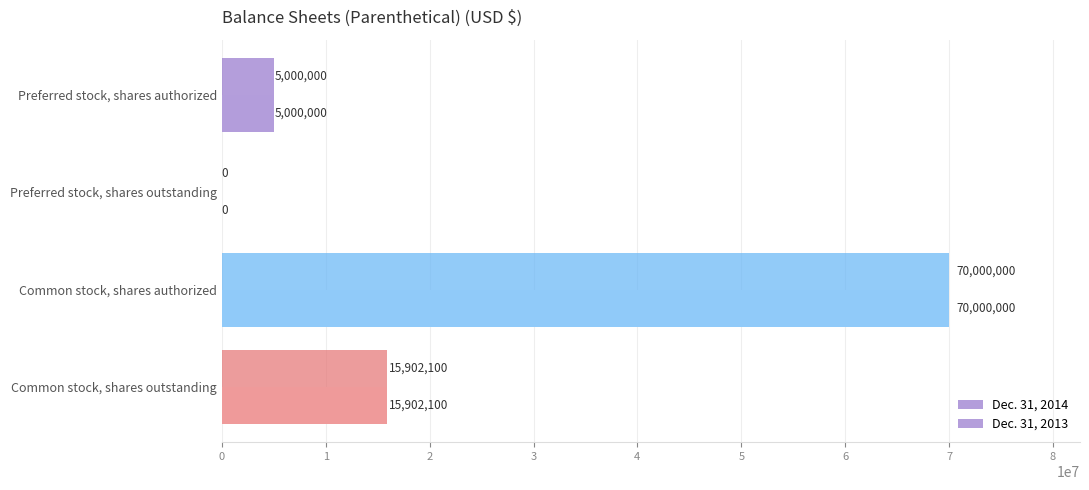

What is the average value of the Dec. 31, 2013 series?

22725525